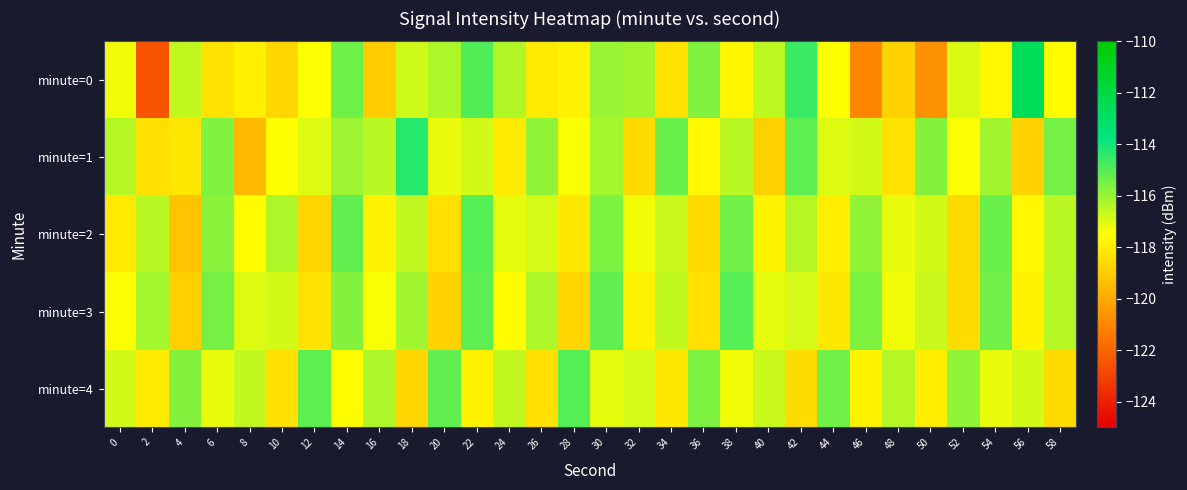

List the series in order of their peak value, lowest first.

minute=2, minute=3, minute=4, minute=1, minute=0